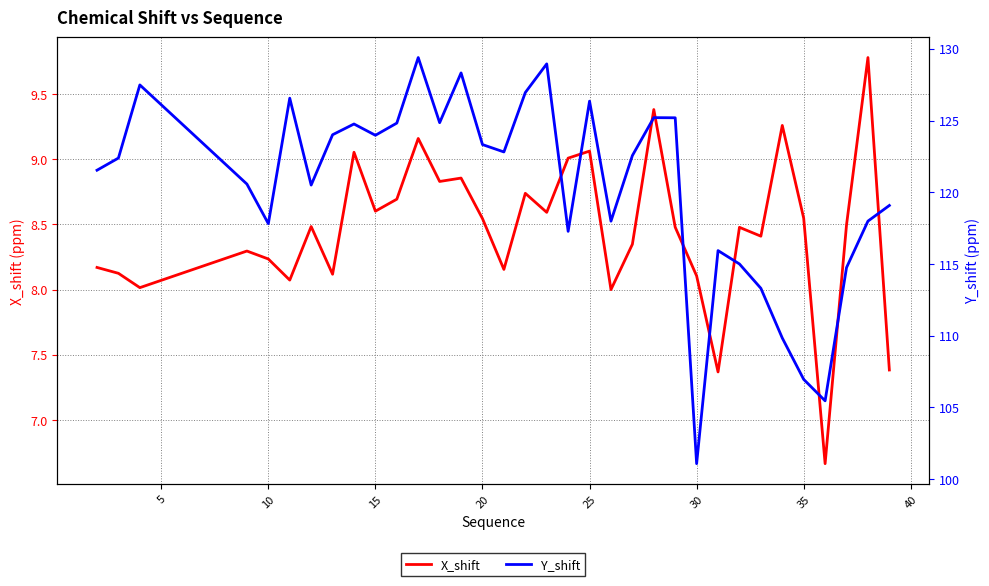

At how many categories does at least one series exceed 99?

34